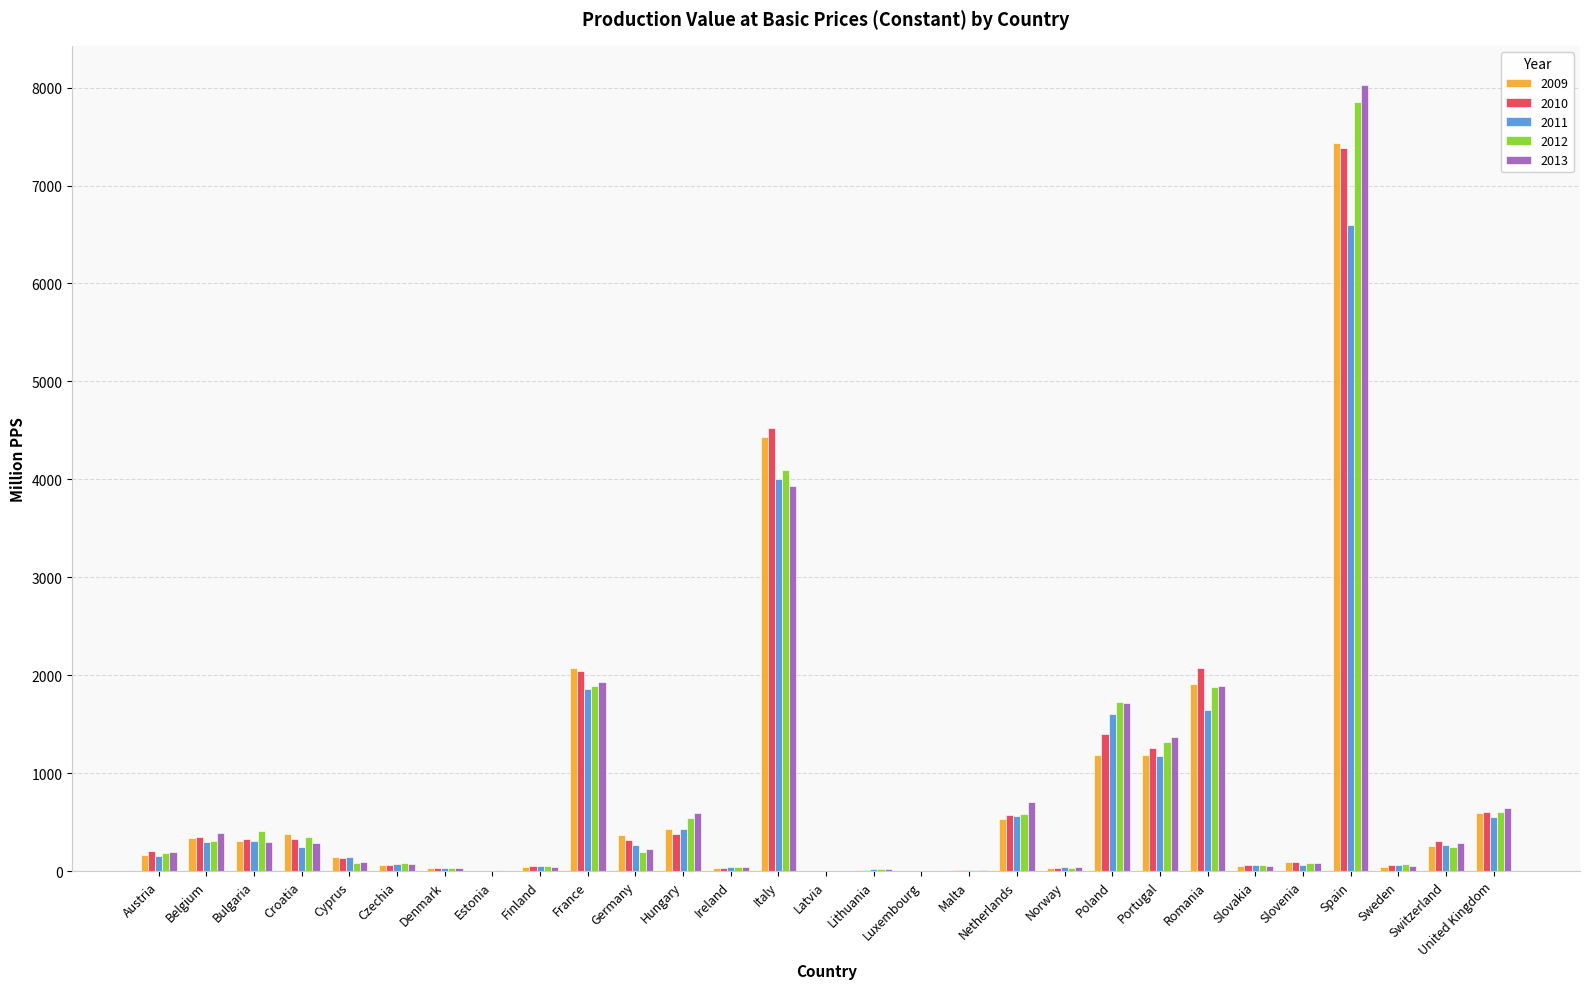

What is the sum of all 2009 values?

22133.3